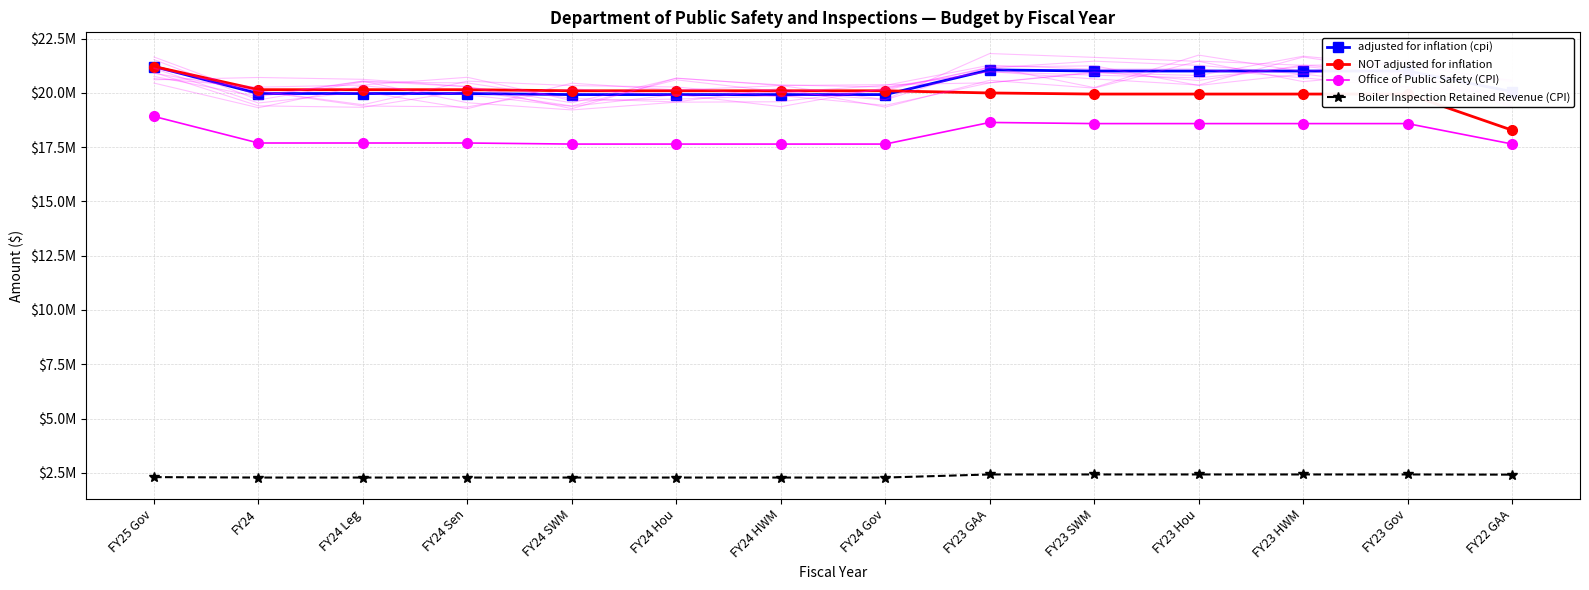

After their last crossing, which series has the higher values: adjusted for inflation (cpi) or NOT adjusted for inflation?

adjusted for inflation (cpi)